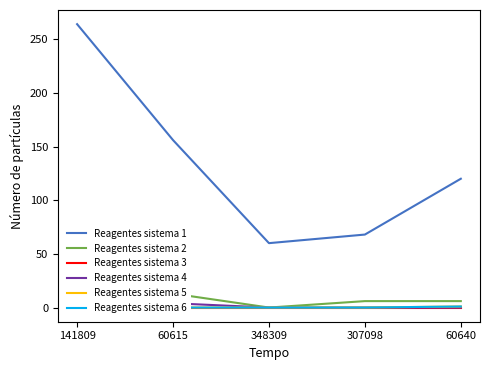

True or false: 著作2005 has a value of 0 at 60615.

False